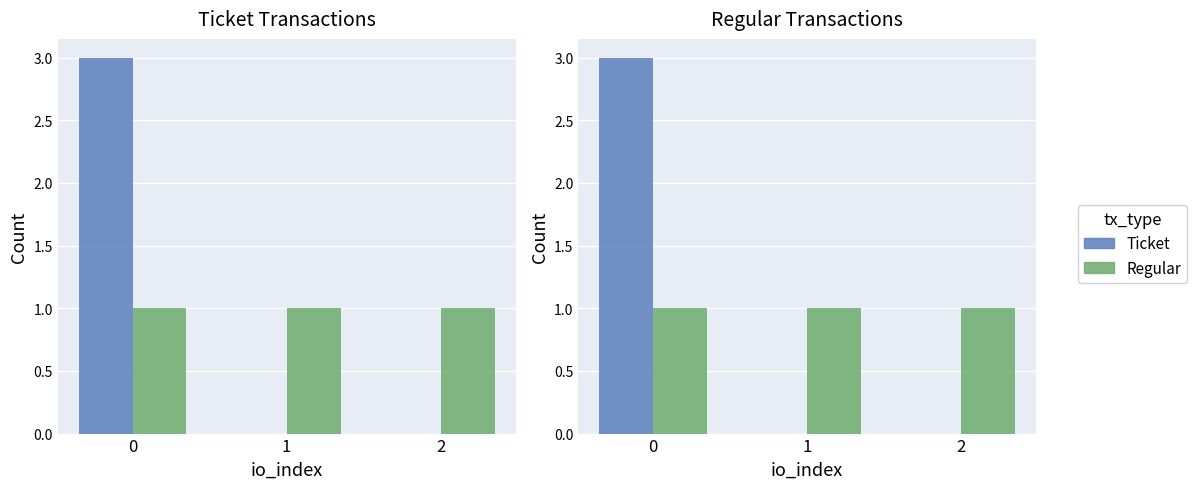

What value does the Regular series have at 0?

1